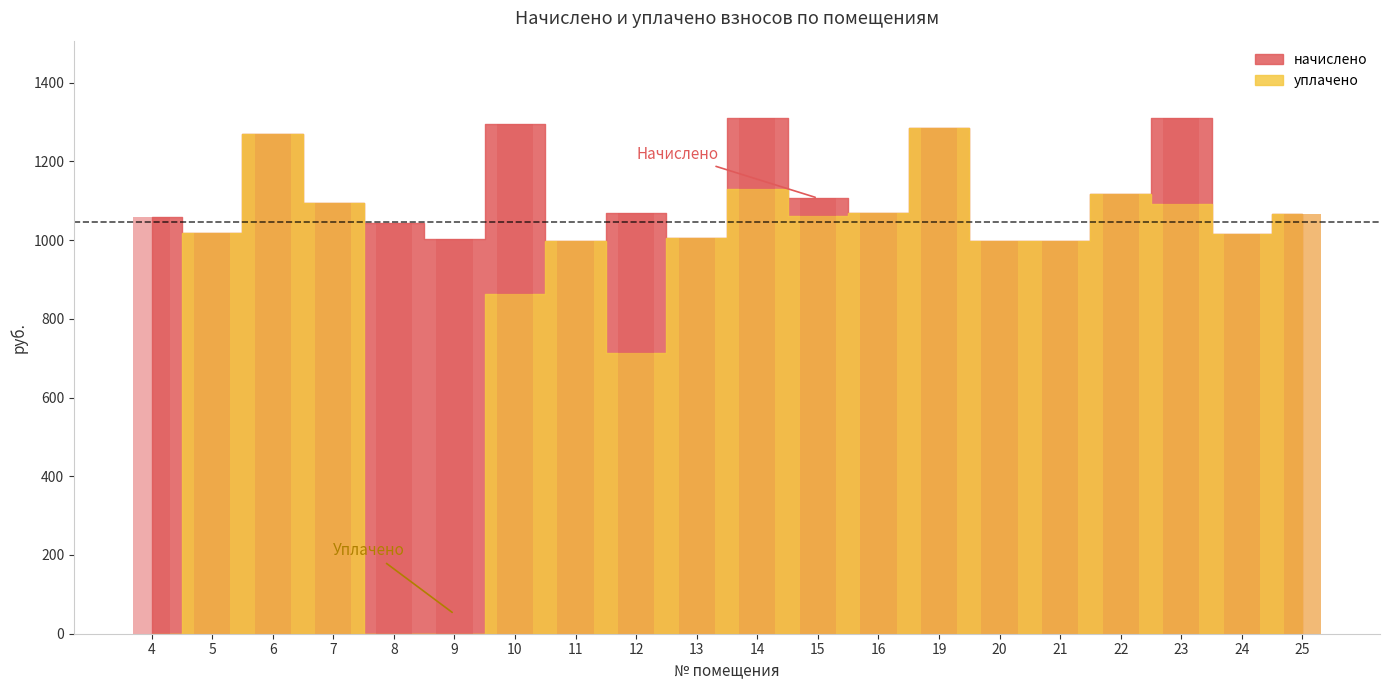

What is the difference between the начислено values at 5 and 4?

41.3